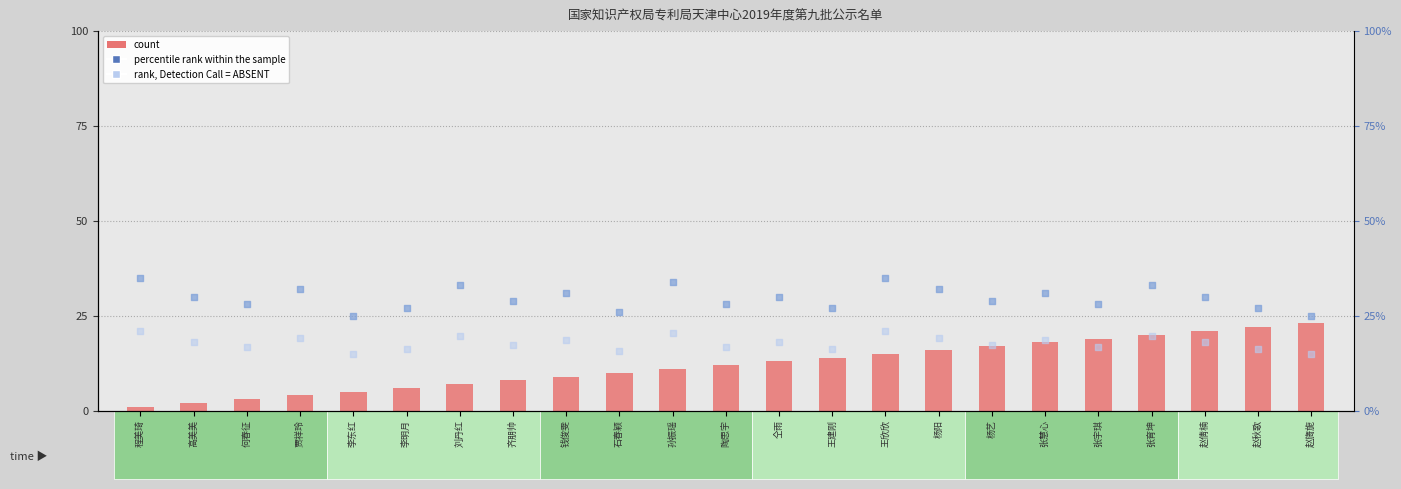

Which series has the widest spread of Y values?

count